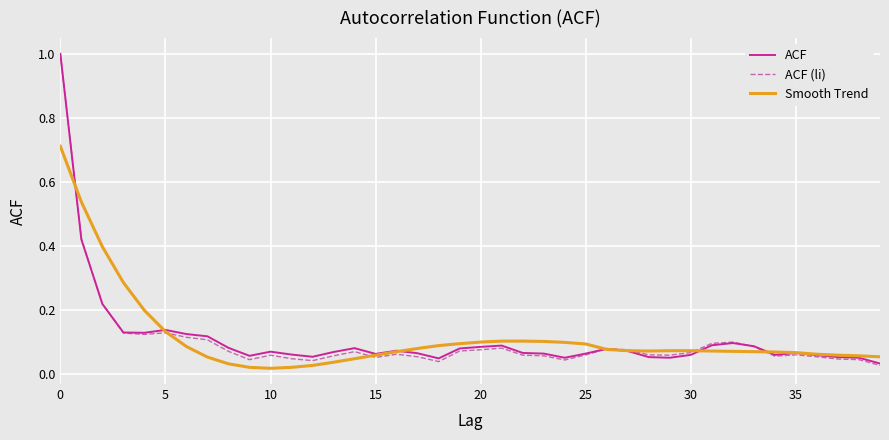

Which series has the largest range (max minus min)?

ACF (li)